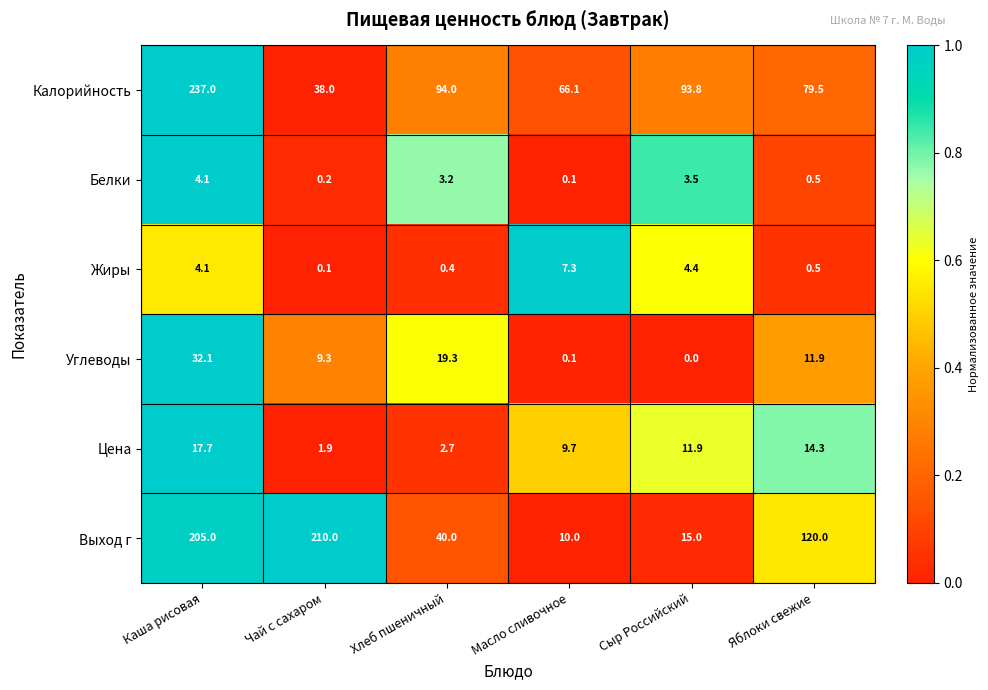

What is the sum of the Жиры values at Каша рисовая and Хлеб пшеничный?

4.5